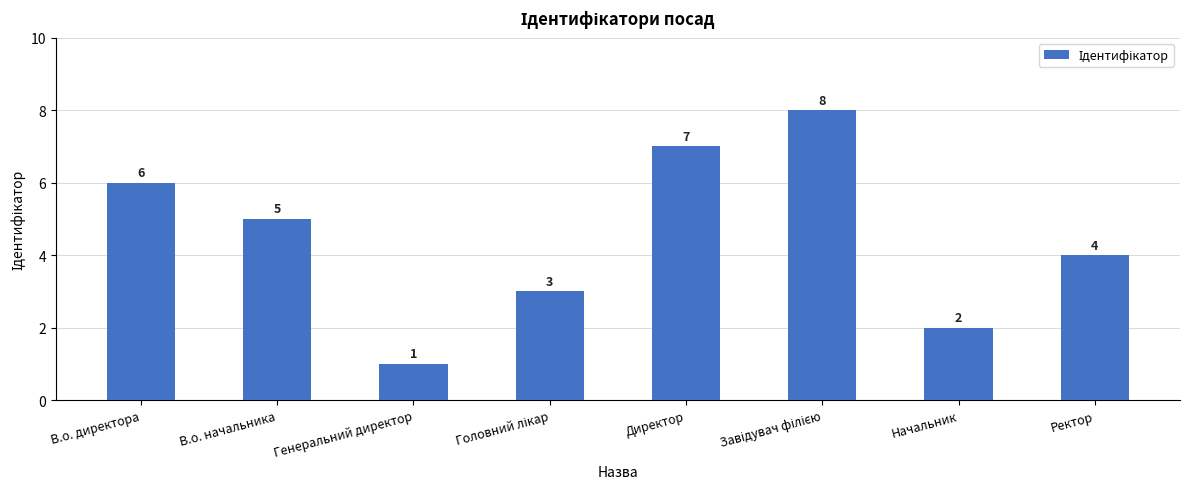

How many bars are there in total?

8